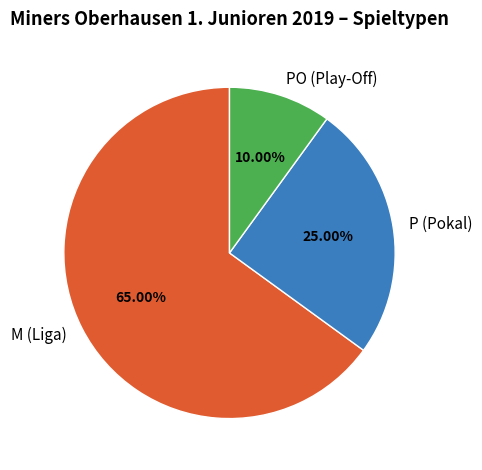

Combined, what portion of the pie is M (Liga) and PO (Play-Off)?

75.0%